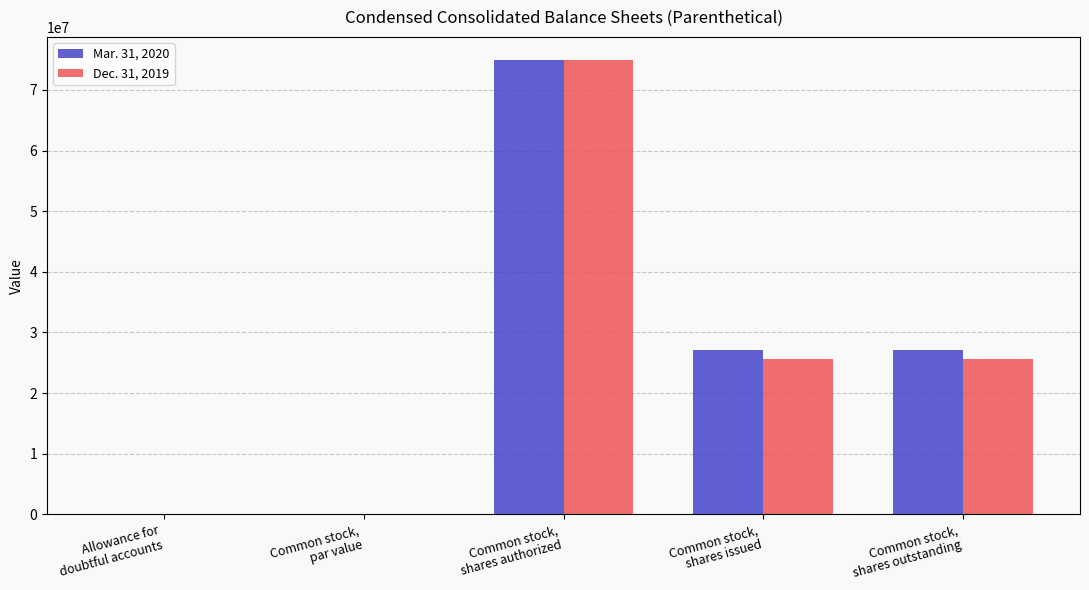

What is the maximum value shown in the chart?

75000000.0